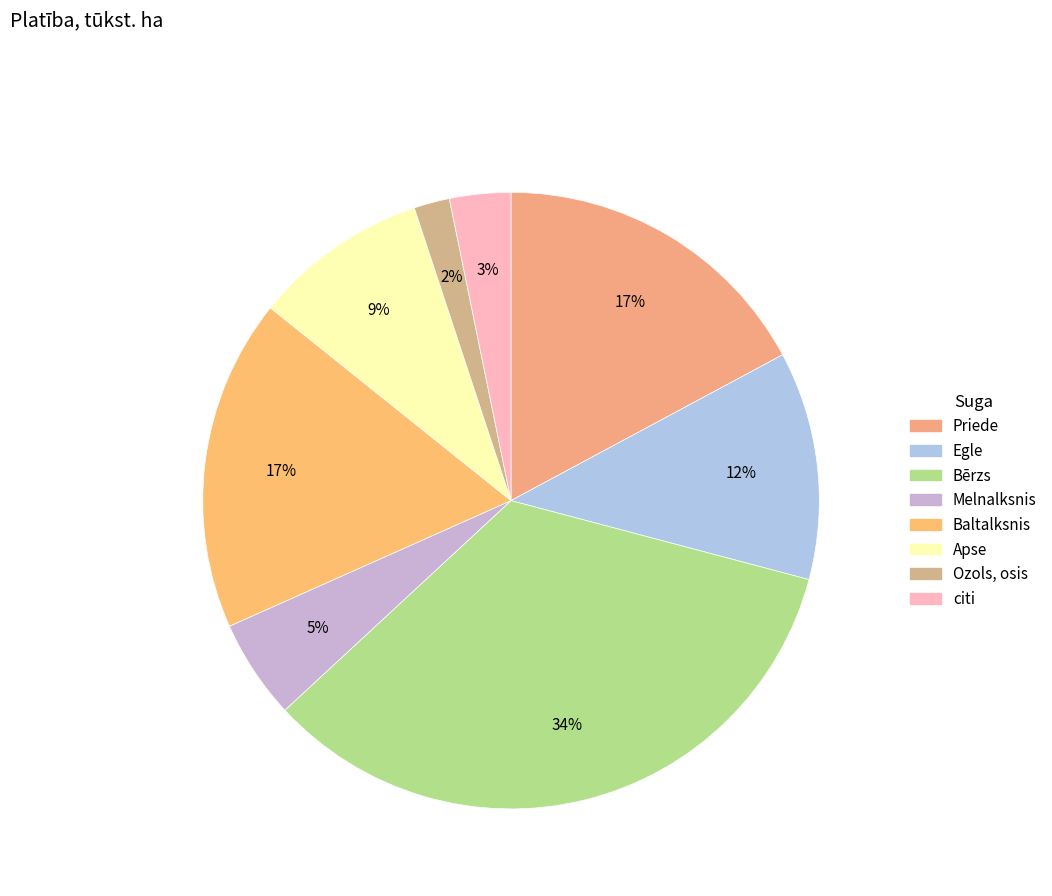

To the nearest percent, what is the difference between the largest and smallest slice percentages?

32%